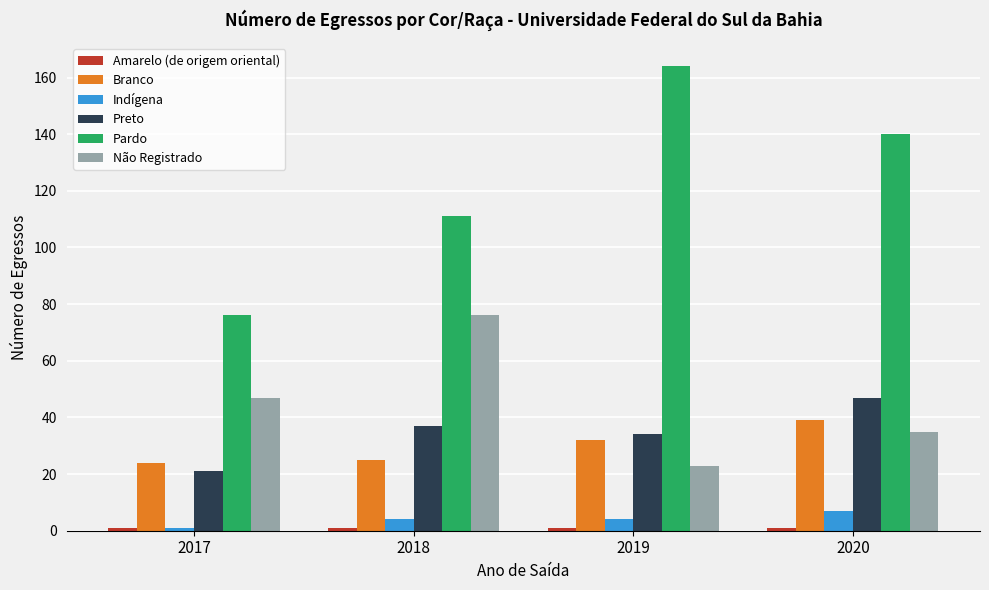

Which category has the highest value in the Branco series?

2020